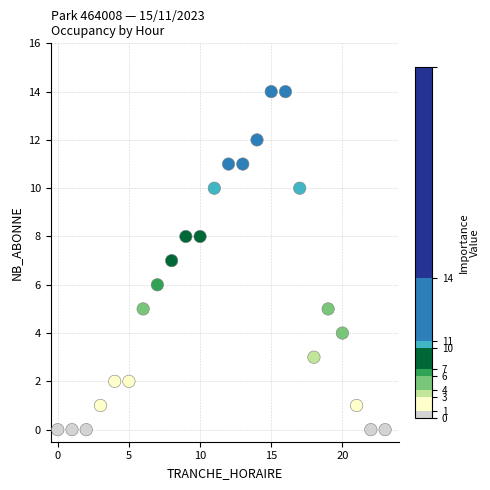

What is the range of X values (max minus min)?

23